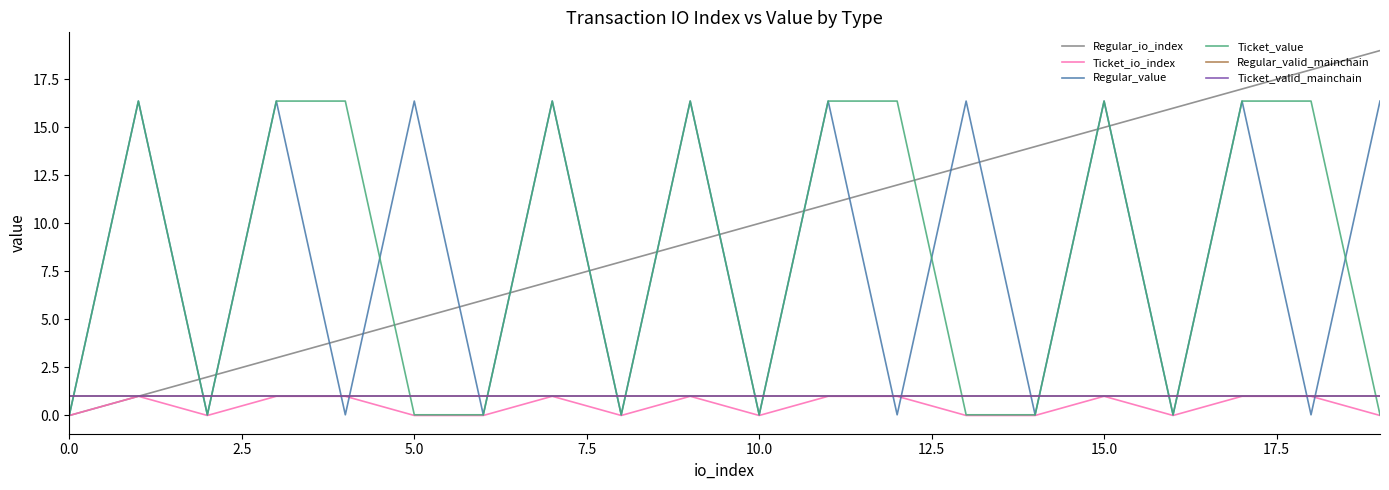

Which category has the highest value in the Regular_io_index series?

19